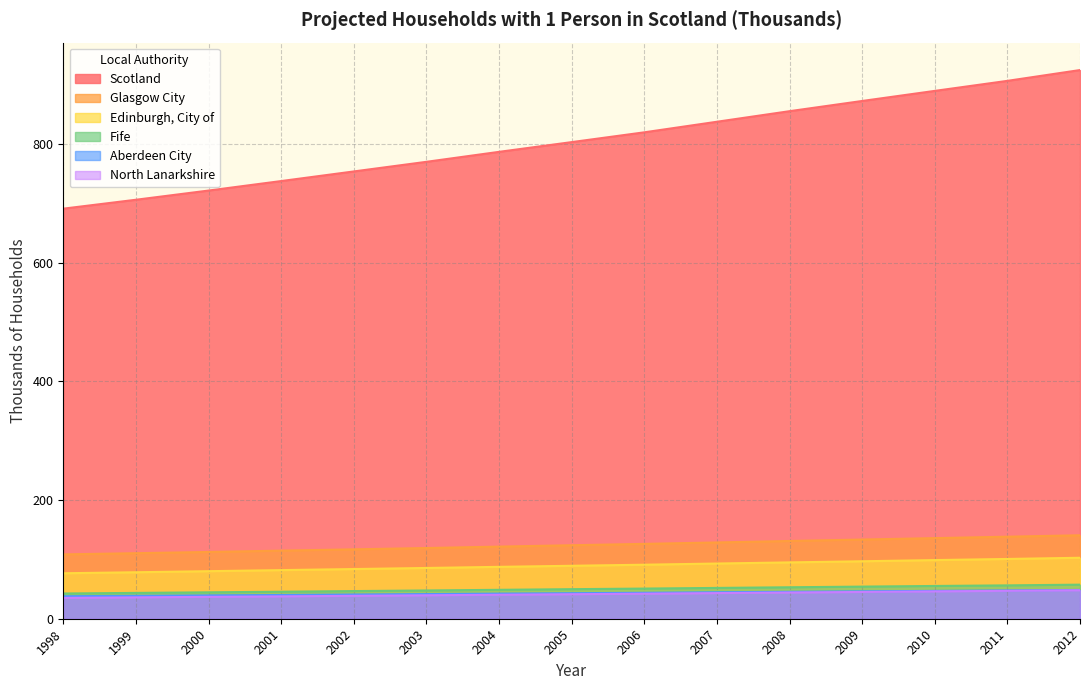

What is the total value across all series at 2011?

1295.9